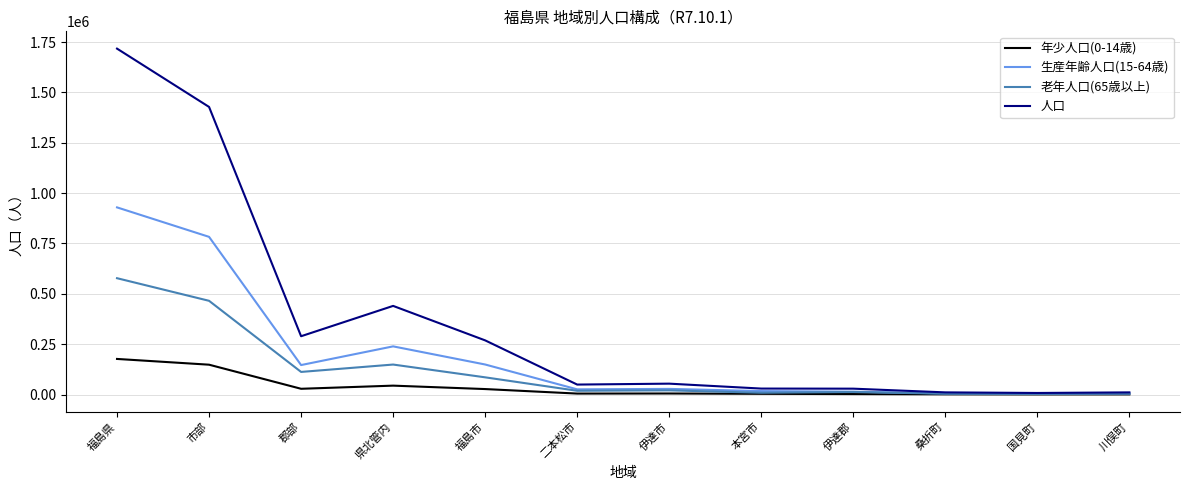

Where is the first local minimum for 老年人口(65歳以上)?

郡部